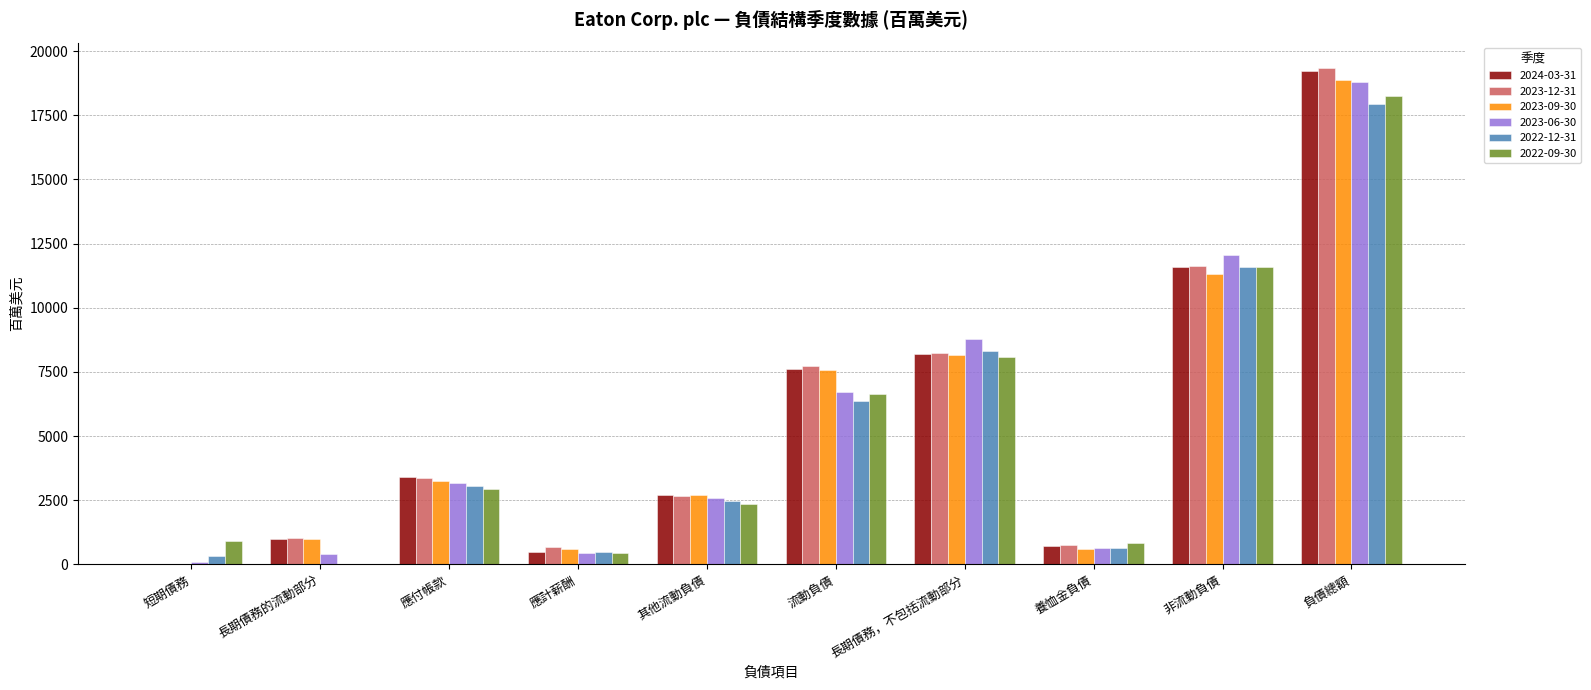

At which category is the sum across all series the highest?

負債總額